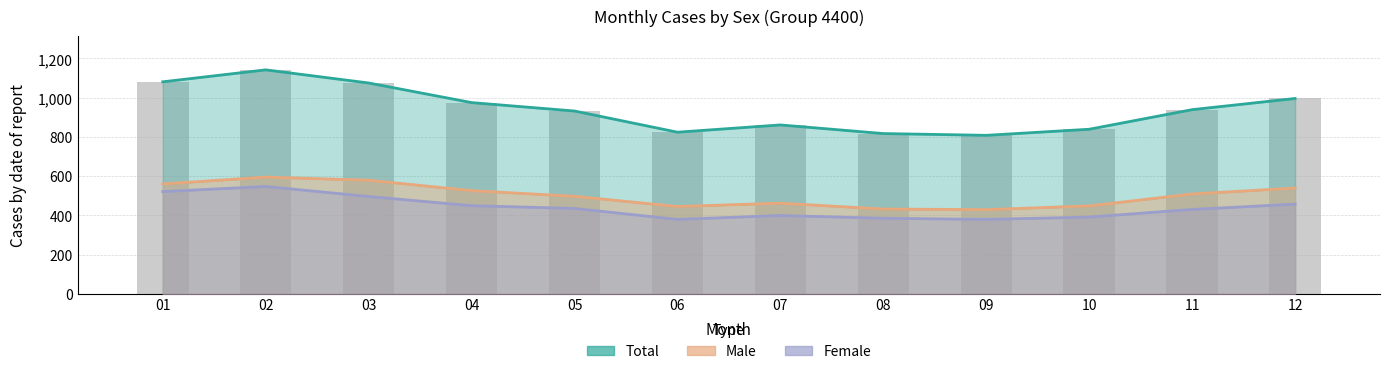

What is the highest value of the Total series?

1142